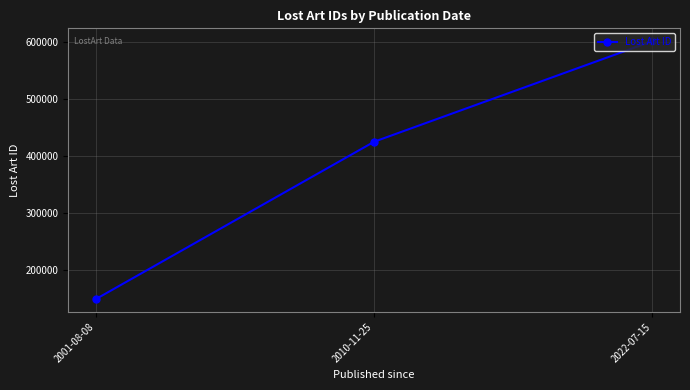

What is the sum of all values?

1175343